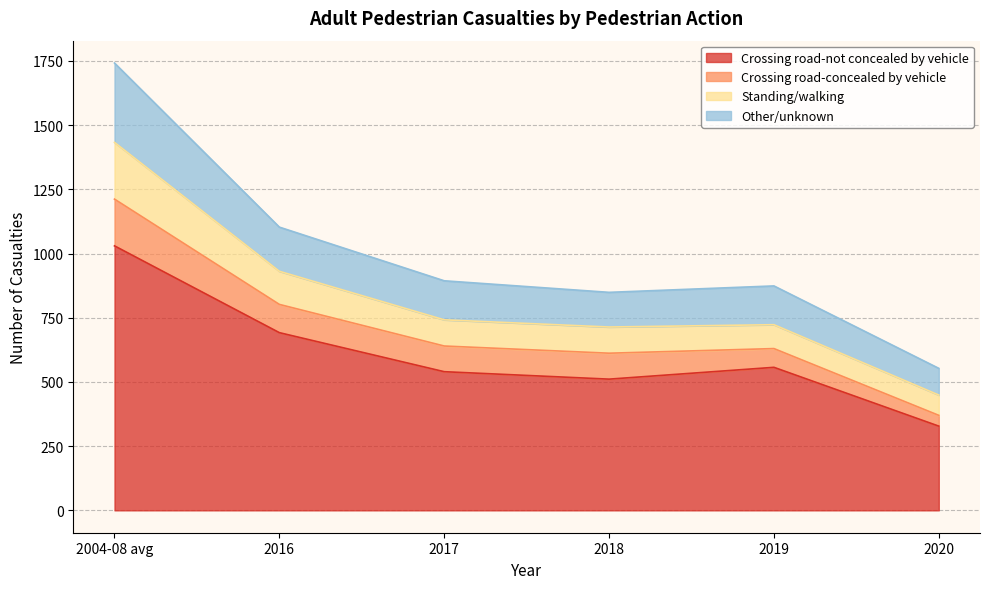

True or false: Crossing road-not concealed by vehicle has more than 0 points higher than both neighbors.

True